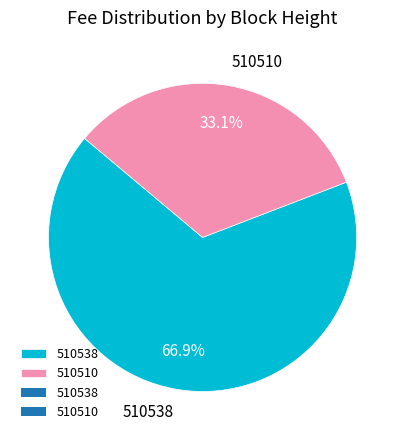

To the nearest percent, what is the combined percentage of 510510 and 510538?

100%